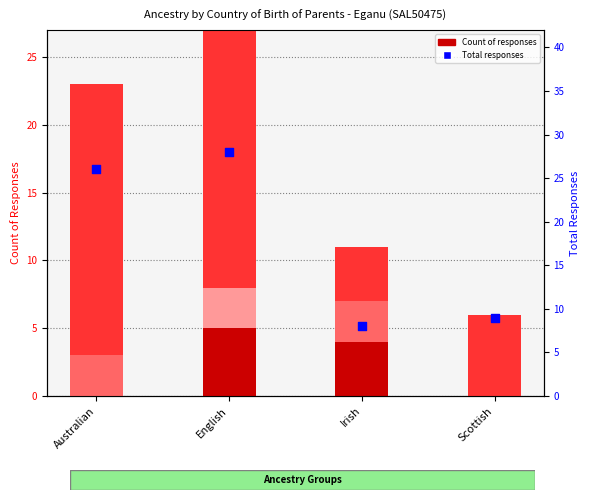

At which category is the sum across all series the highest?

English